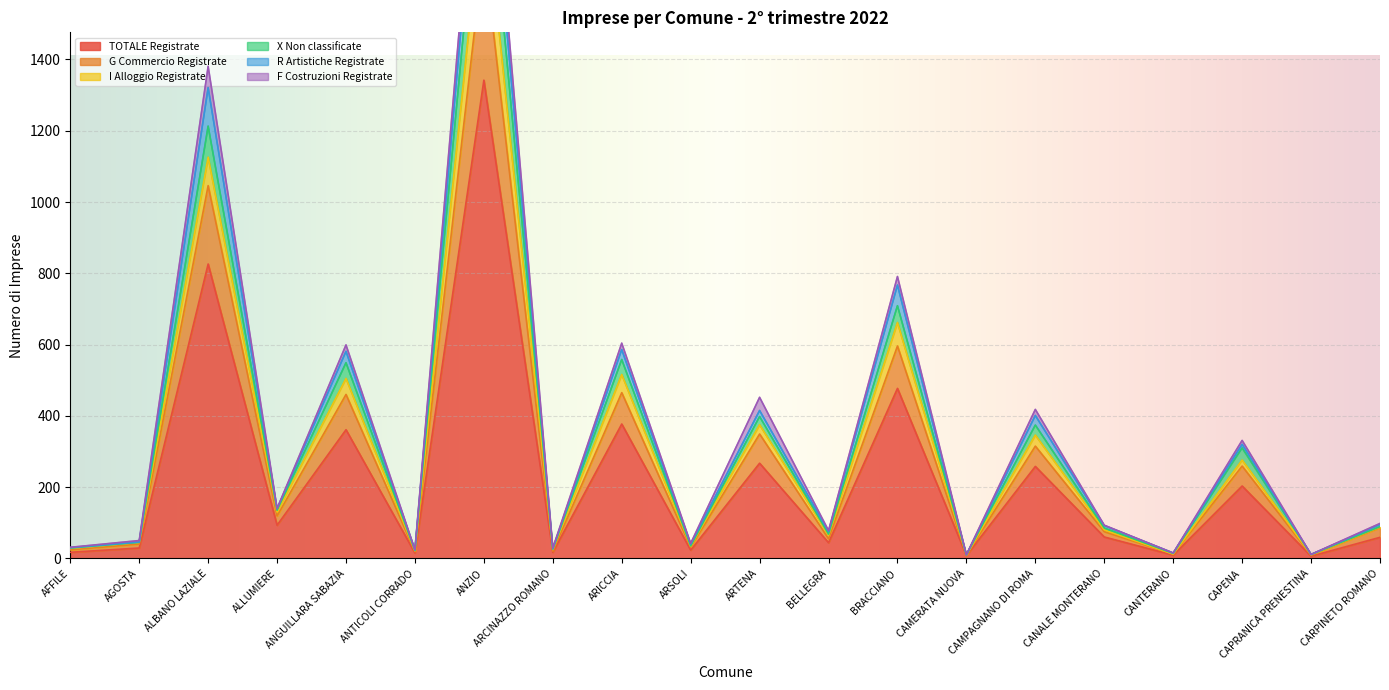

At which category is the sum across all series the highest?

ANZIO